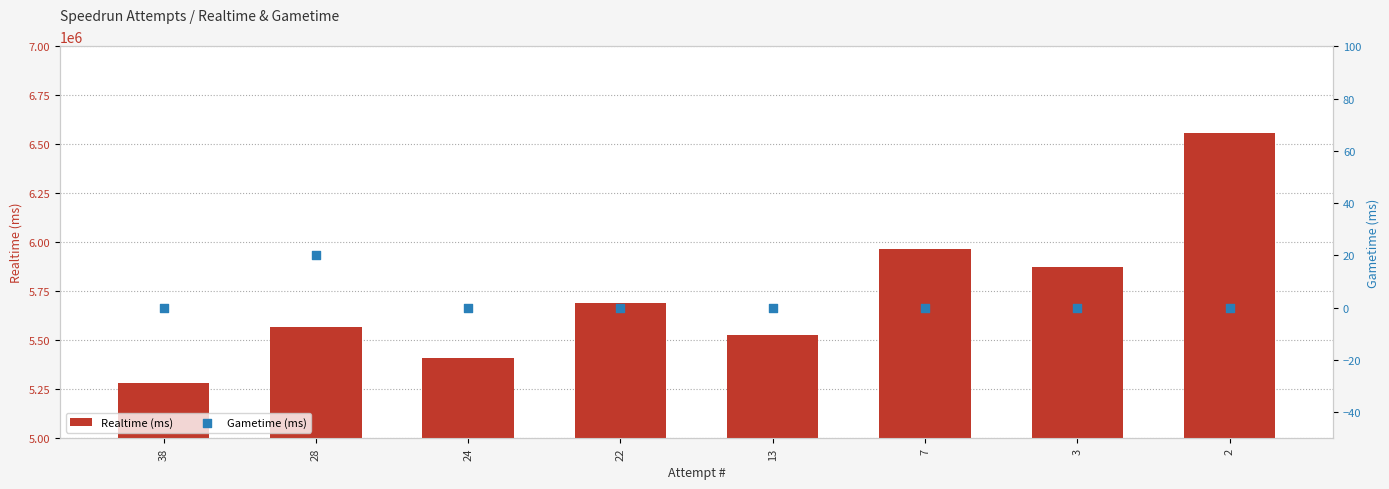

What is the total value across all series at 22?

5689016